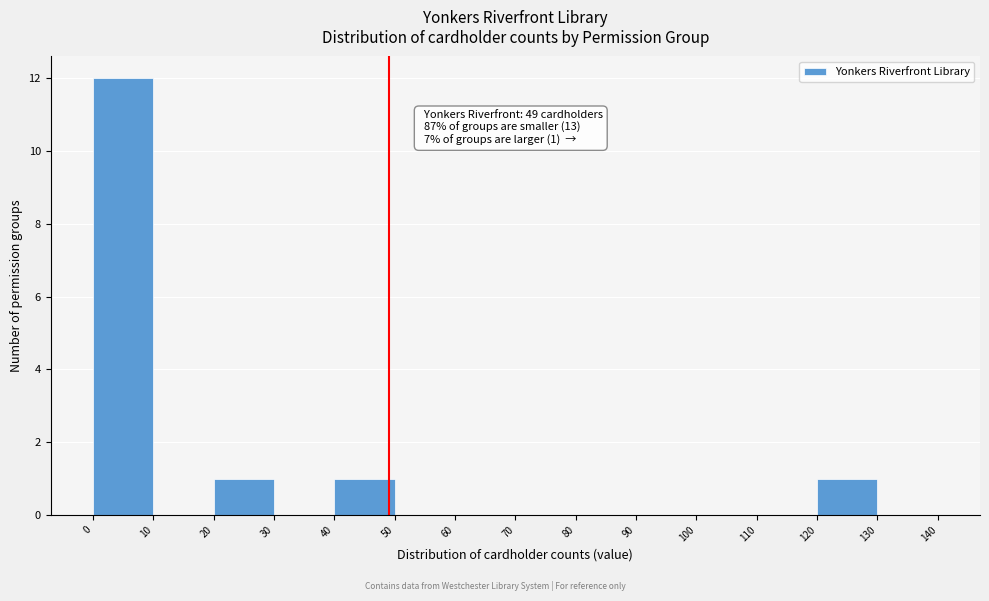

Which range on the x-axis has the tallest bar?

0 to 10